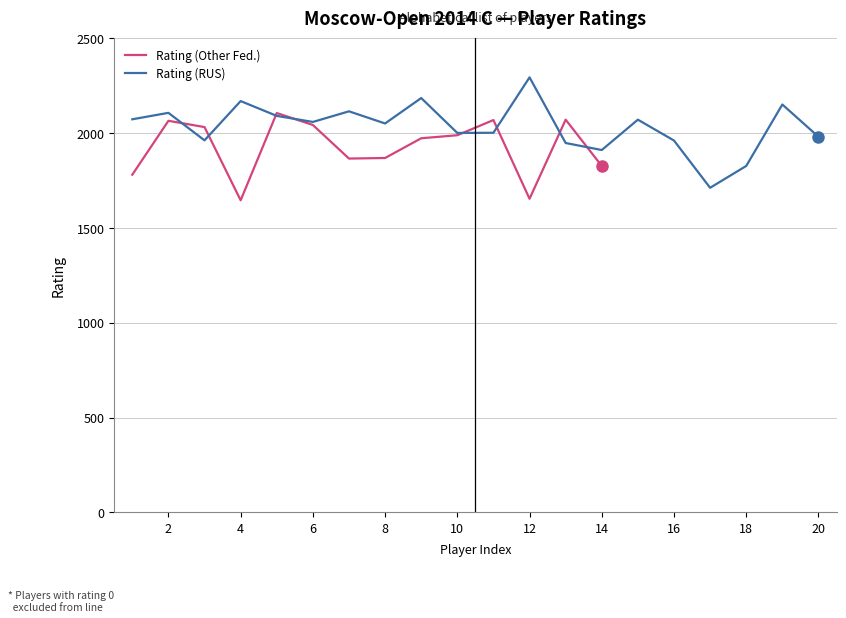

How many lines are shown in the chart?

2